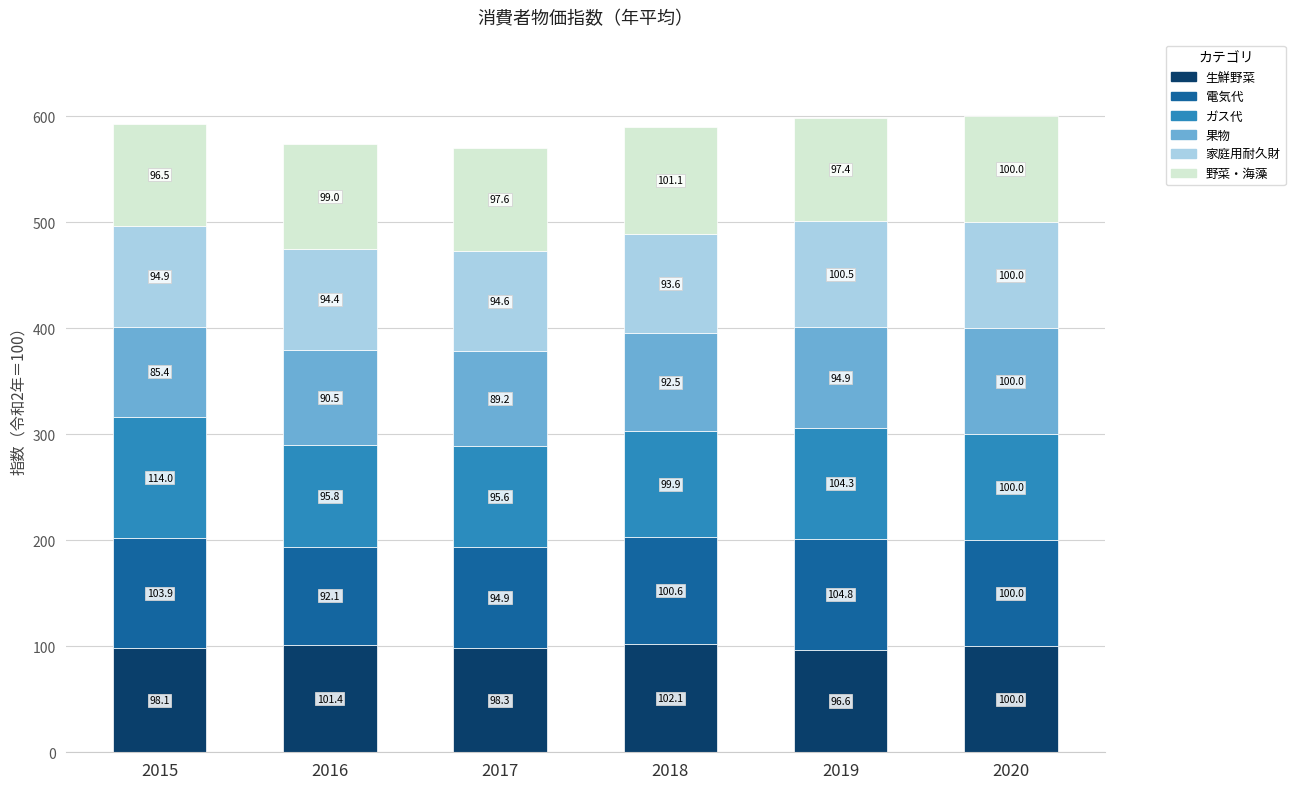

How many series are shown in this chart?

6